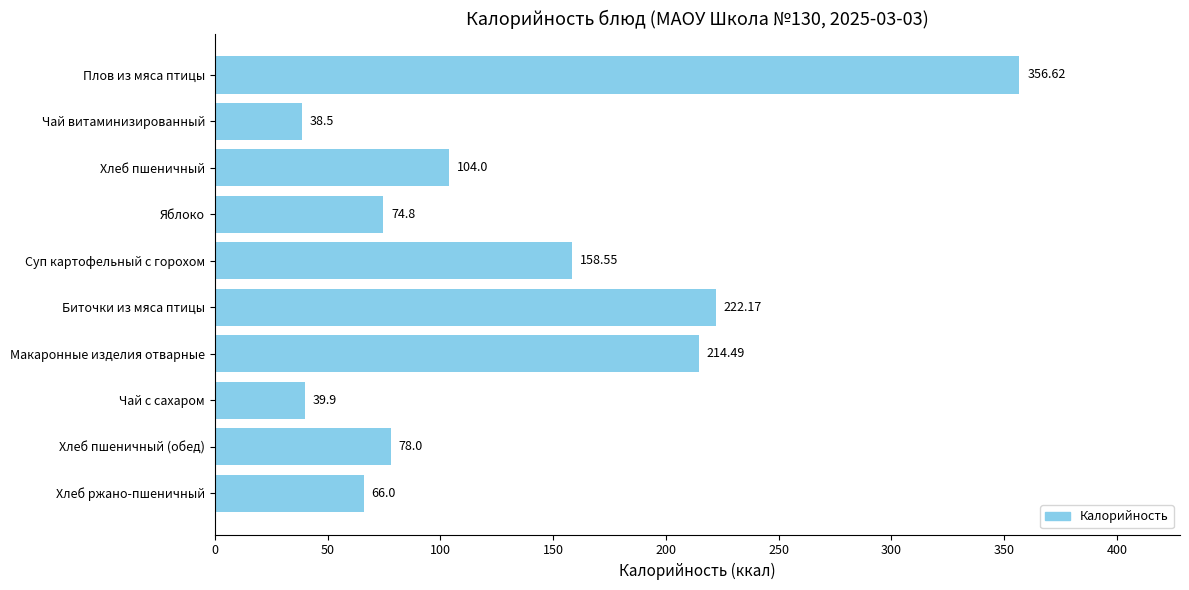

List the labels in order of value, smallest first.

Чай витаминизированный, Чай с сахаром, Хлеб ржано-пшеничный, Яблоко, Хлеб пшеничный (обед), Хлеб пшеничный, Суп картофельный с горохом, Макаронные изделия отварные, Биточки из мяса птицы, Плов из мяса птицы